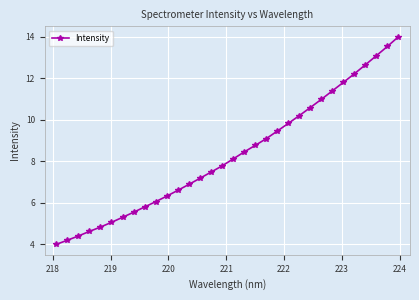

What is the minimum value shown in the chart?

4.0